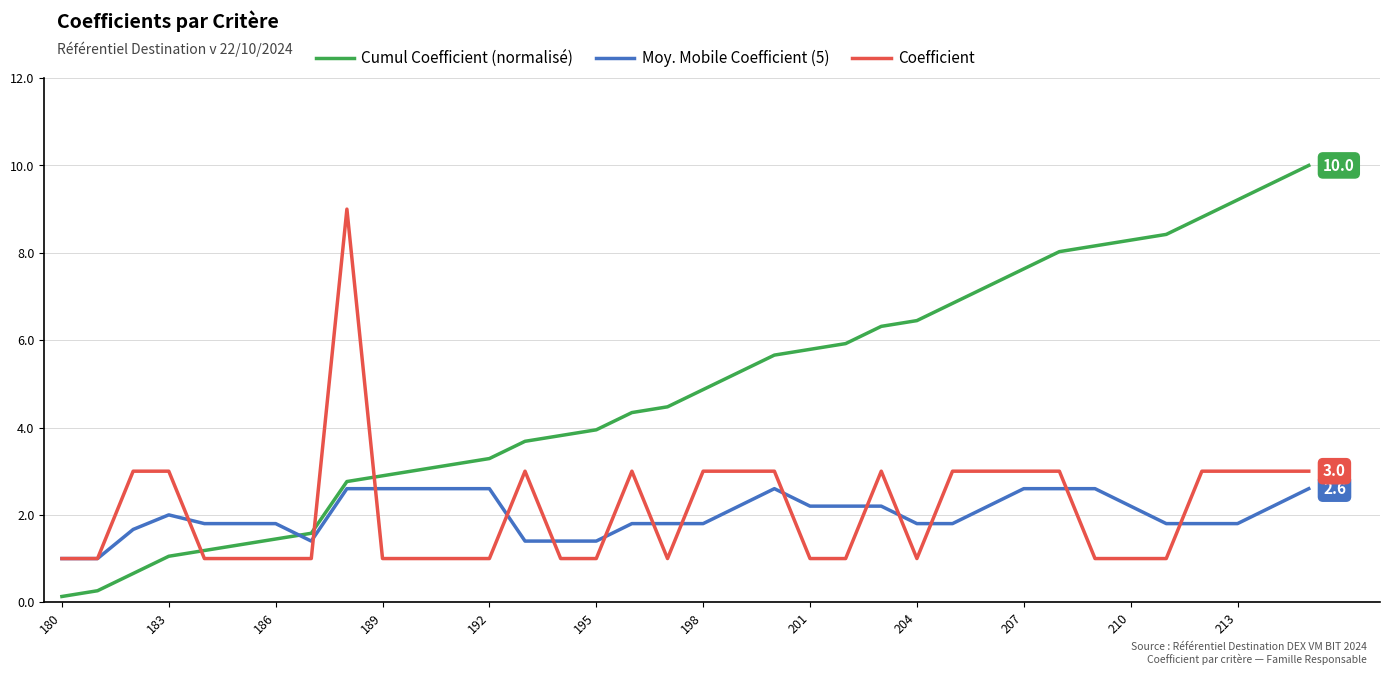

How many times do Cumul Coefficient (normalisé) and Moy. Mobile Coefficient (5) cross each other?

1